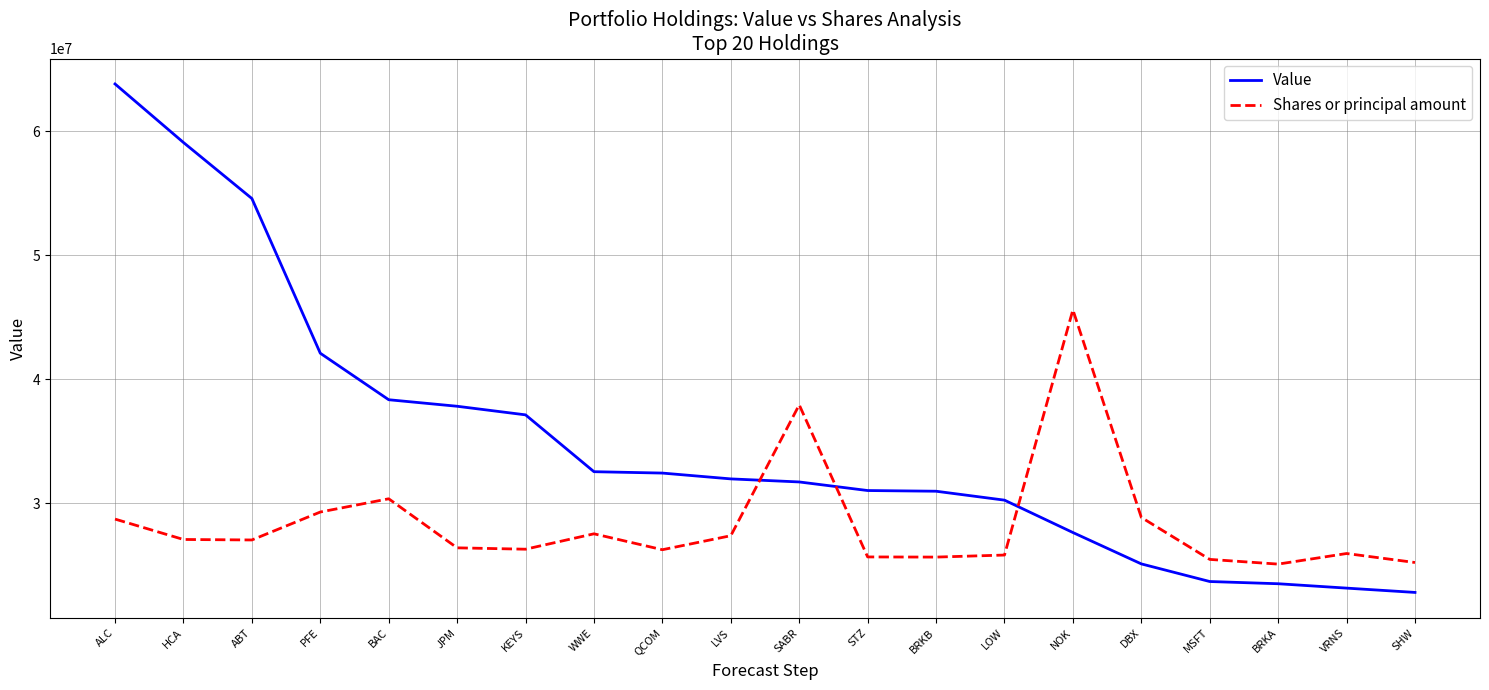

Which category has the highest value in the Shares or principal amount series?

NOK